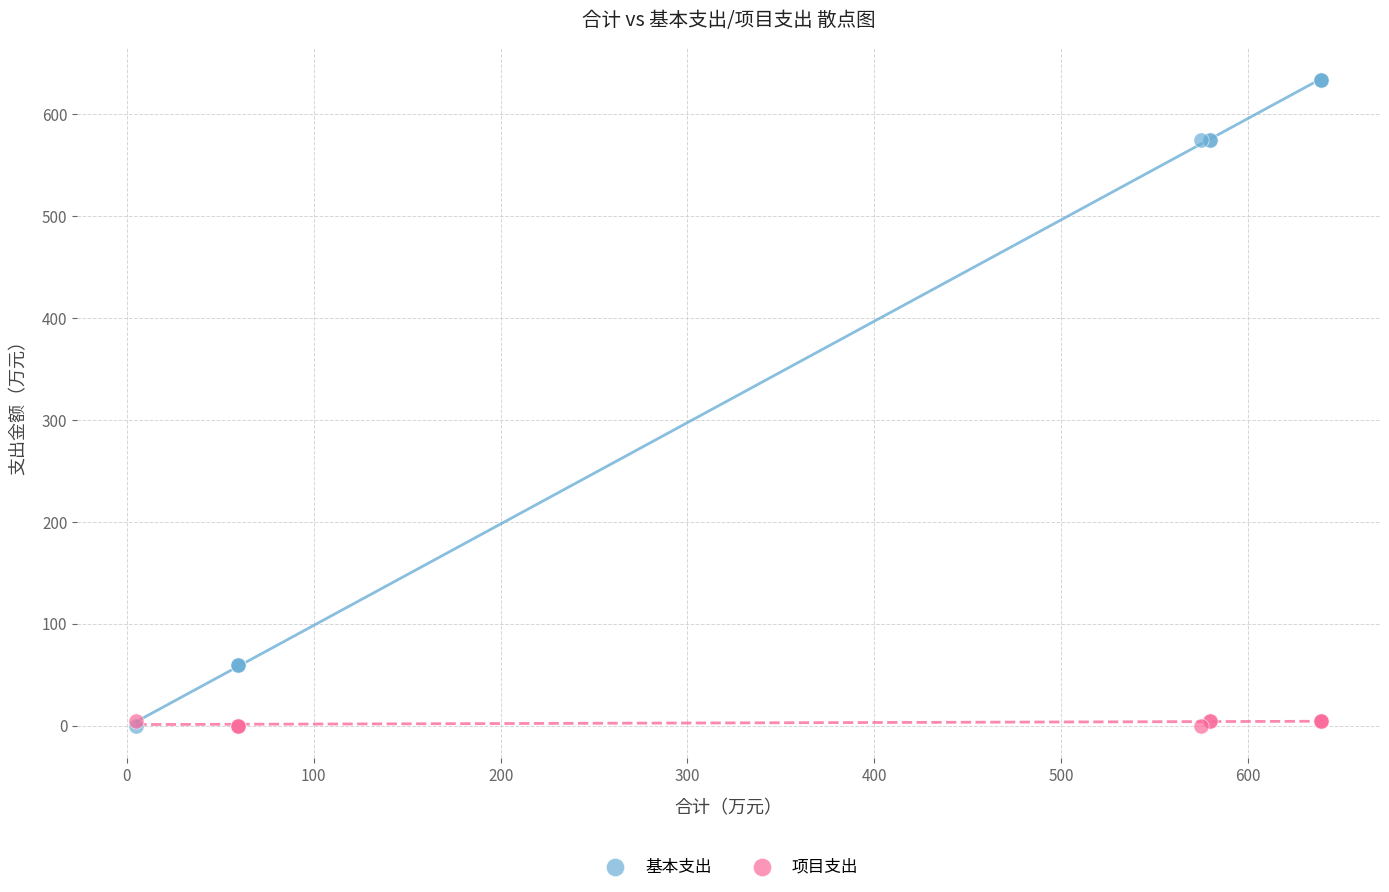

What are all the series names shown in the legend?

基本支出, 项目支出